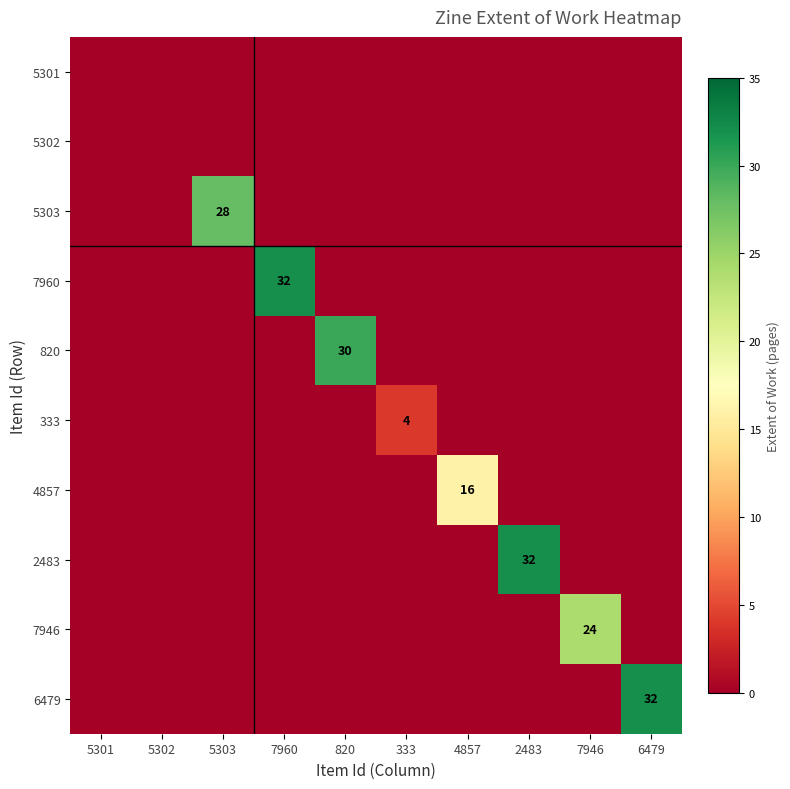

The value of 7946 at 7946 is 11. True or false?

False